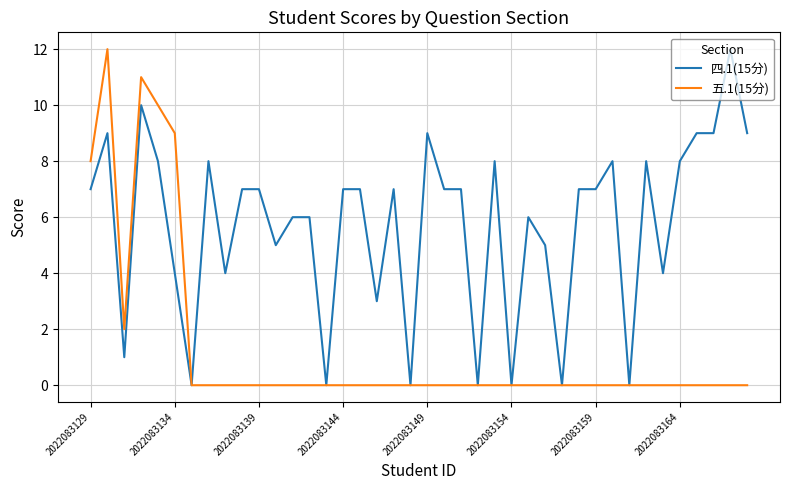

Which series has the largest total across all categories?

四.1(15分)